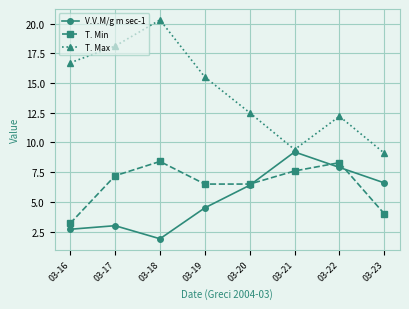

True or false: V.V.M/g m sec-1 has a value of 9.9 at 03-20.

False